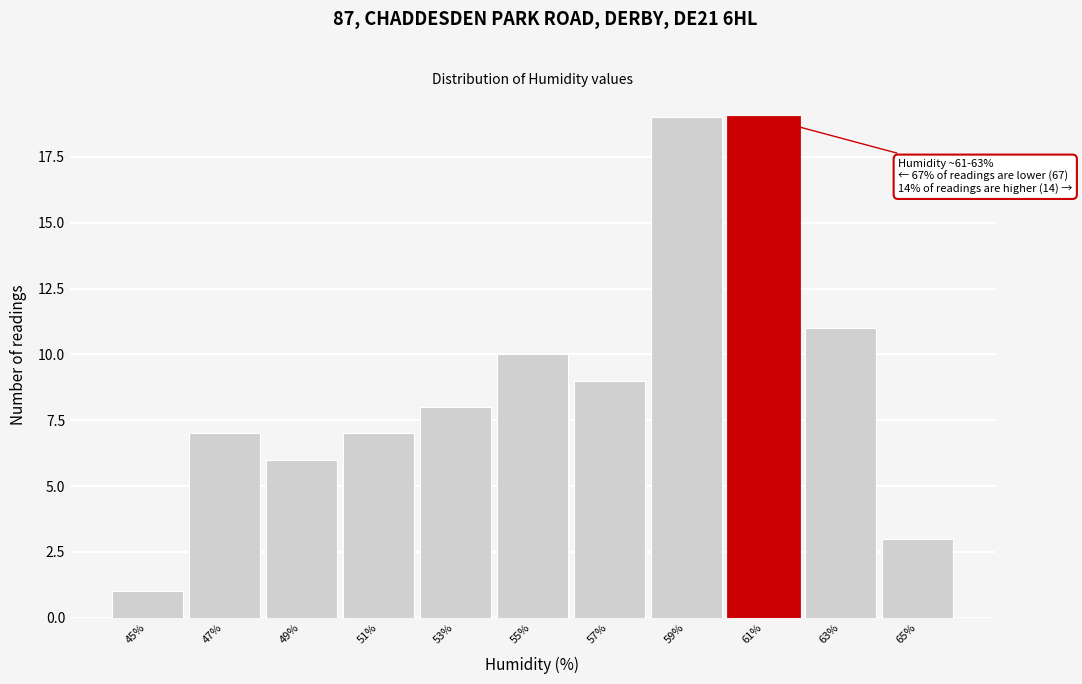

Reading left to right, list all the values displayed in this chart.

45%=1	47%=7	49%=6	51%=7	53%=8	55%=10	57%=9	59%=19	61%=19	63%=11	65%=3